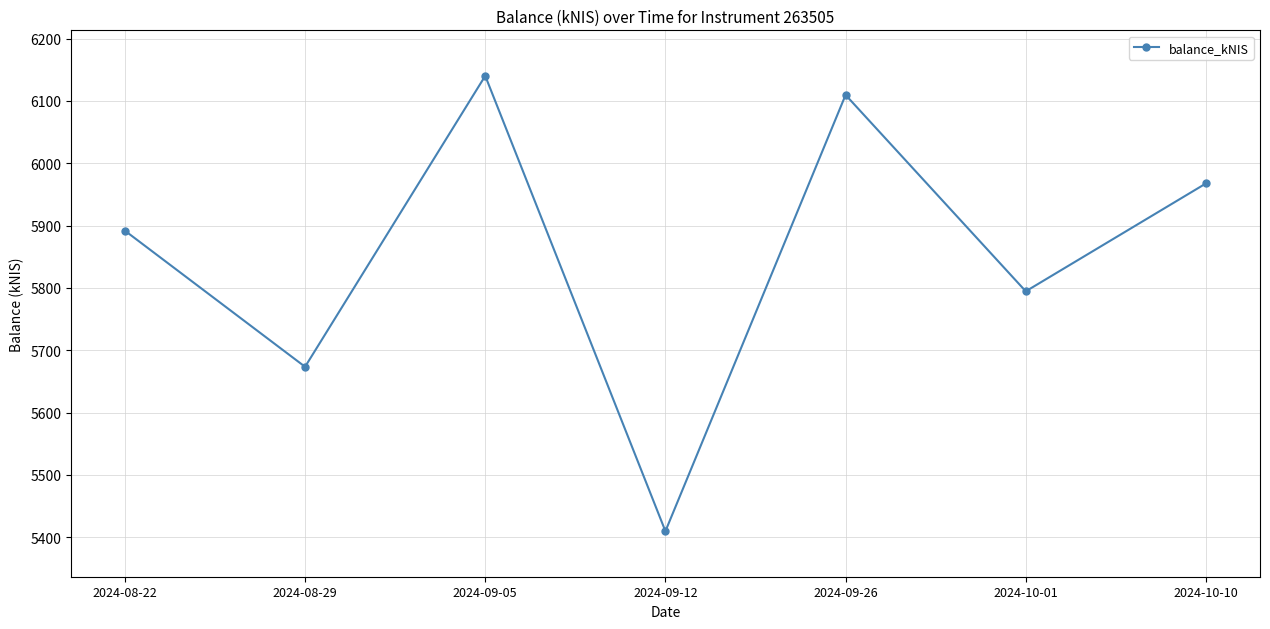

What position from the left is 2024-10-01?

6